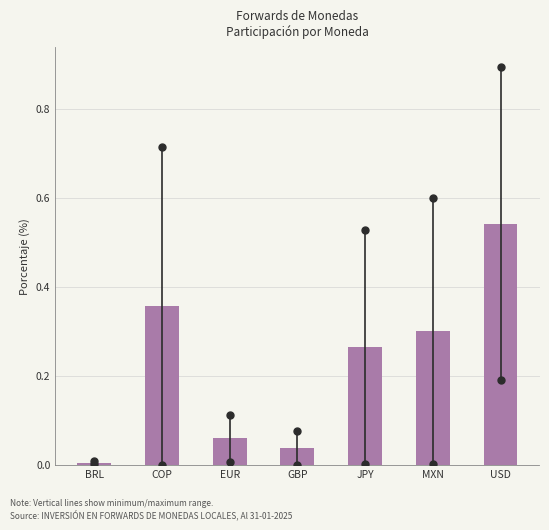

At which category does the chart reach its peak across all series?

USD